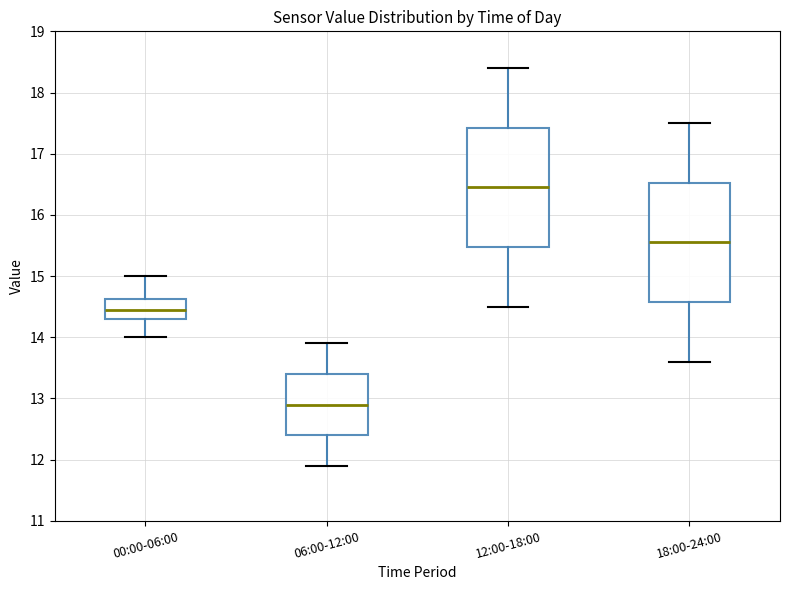

Reading left to right, transcribe this box plot: for each box, give where its median line is, the range the box spans, and where its two whiskers end, as read against the y-axis. The values are not printed on the chart, so give them approximately, as read against the axis.

00:00-06:00: median 14.5, box 14.3 to 14.6, whiskers 14.0 to 15.0
06:00-12:00: median 12.9, box 12.4 to 13.4, whiskers 11.9 to 13.9
12:00-18:00: median 16.5, box 15.5 to 17.4, whiskers 14.5 to 18.4
18:00-24:00: median 15.6, box 14.6 to 16.5, whiskers 13.6 to 17.5